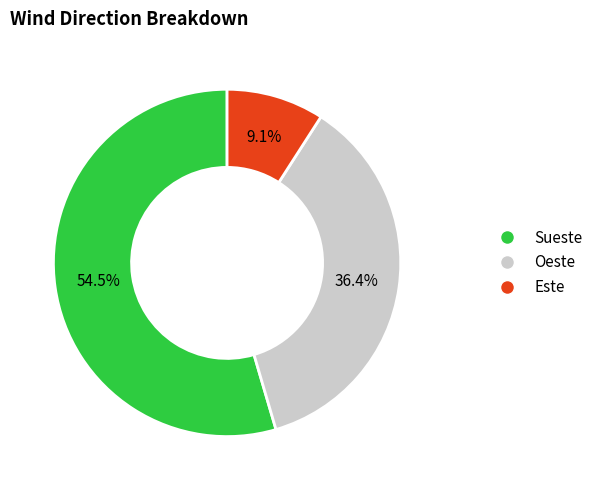

Is it true that Oeste is 36% of the pie?

True